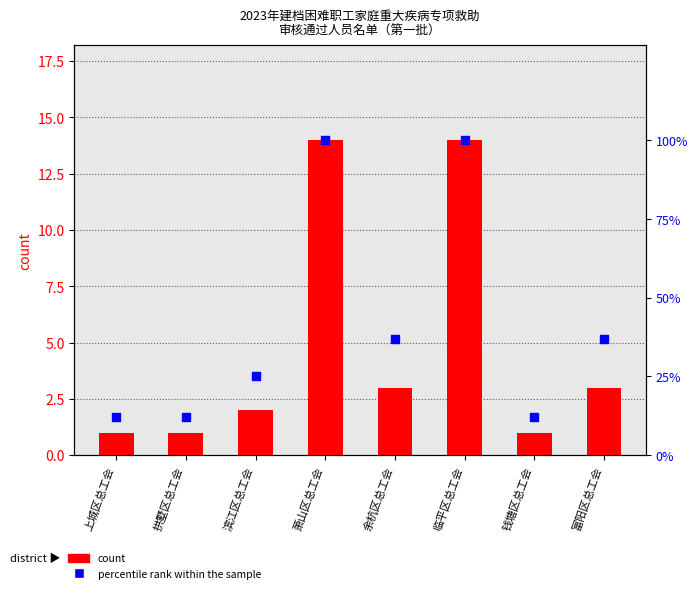

At which category is the sum across all series the highest?

萧山区总工会